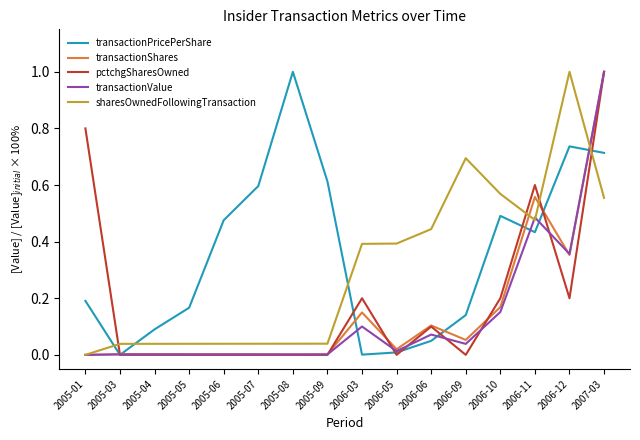

The pctchgSharesOwned series shows 0.0 at 2005-06. True or false?

True